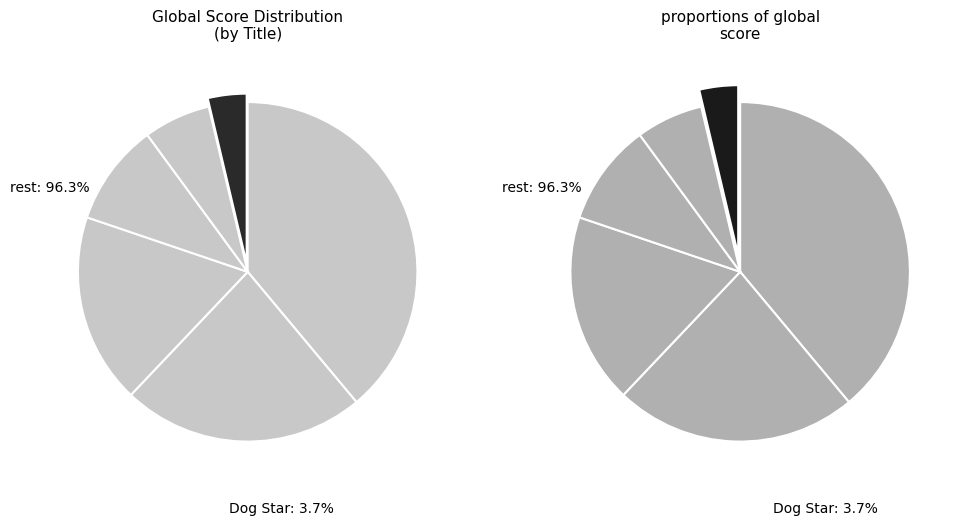

True or false: A Man Called Ove accounts for 12% of the total.

False